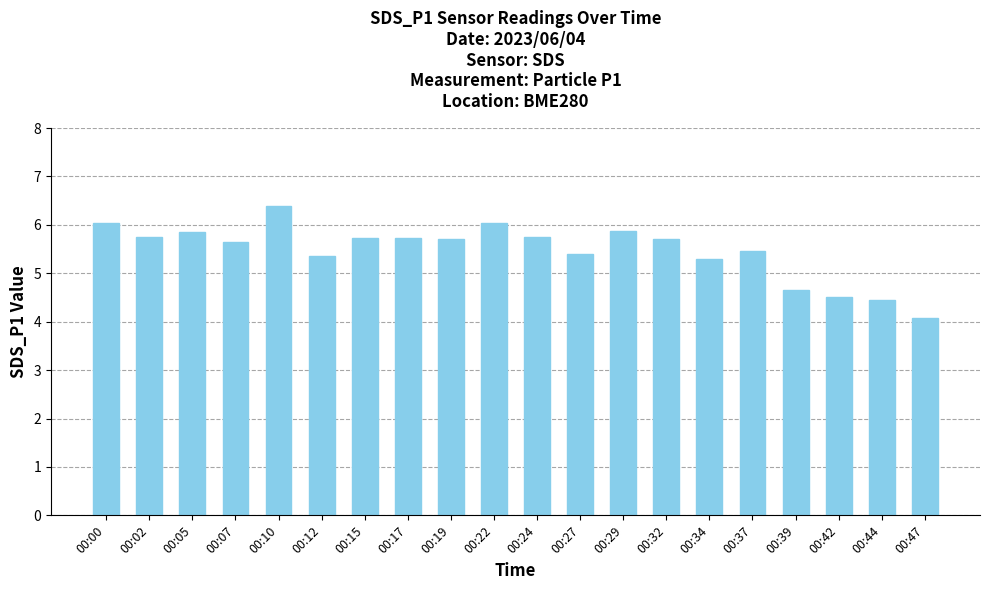

At which label does the data first exceed 5?

00:00